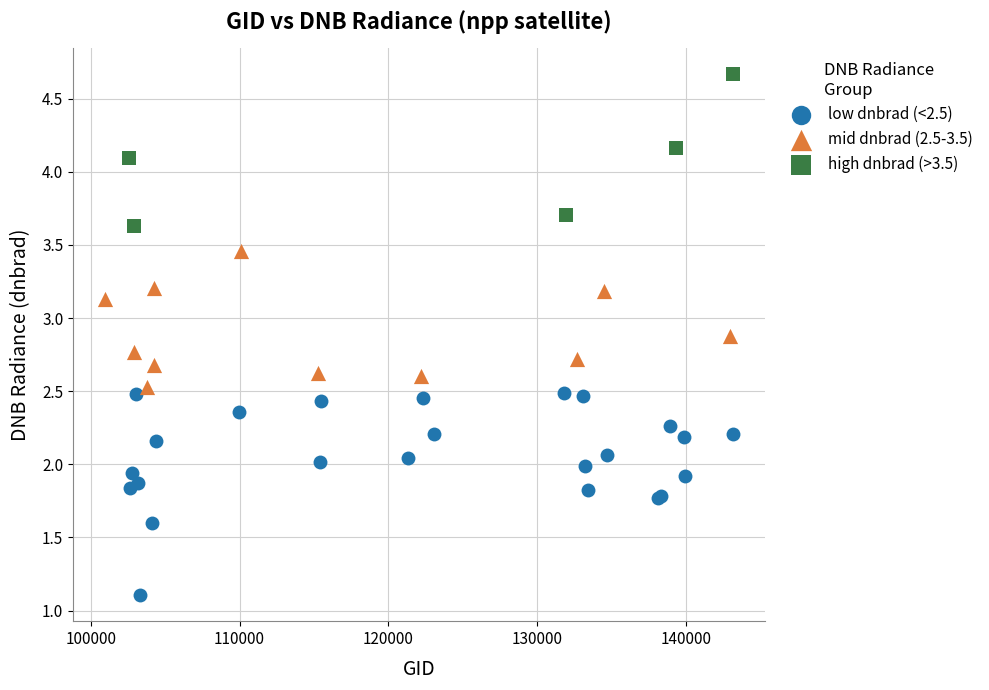

Which series has the widest spread of Y values?

low dnbrad (<2.5)